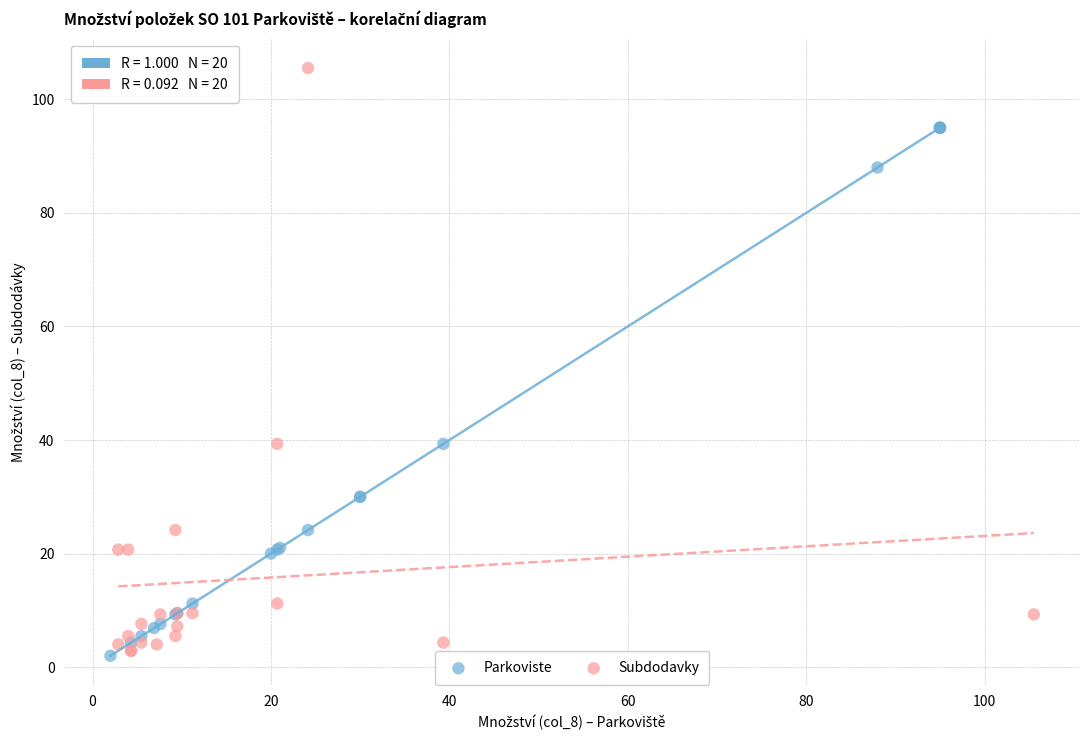

Which series contains the highest Y value?

Subdodavky